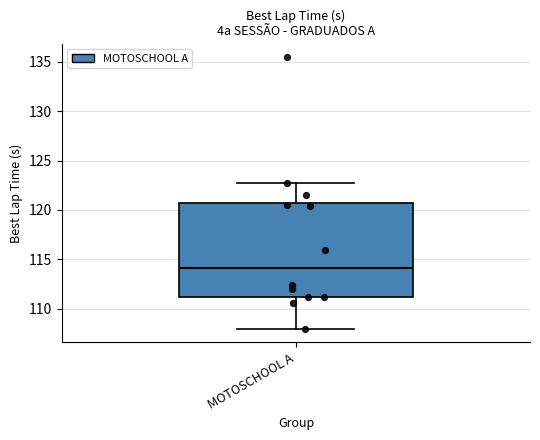

Read this box plot against the y-axis: the position of the median line, the range covered by the box, and the ends of both whiskers. The values are not printed on the chart, so give them approximately, as read against the axis.

median 114.0, box 111.0 to 120.5, whiskers 108.0 to 123.0